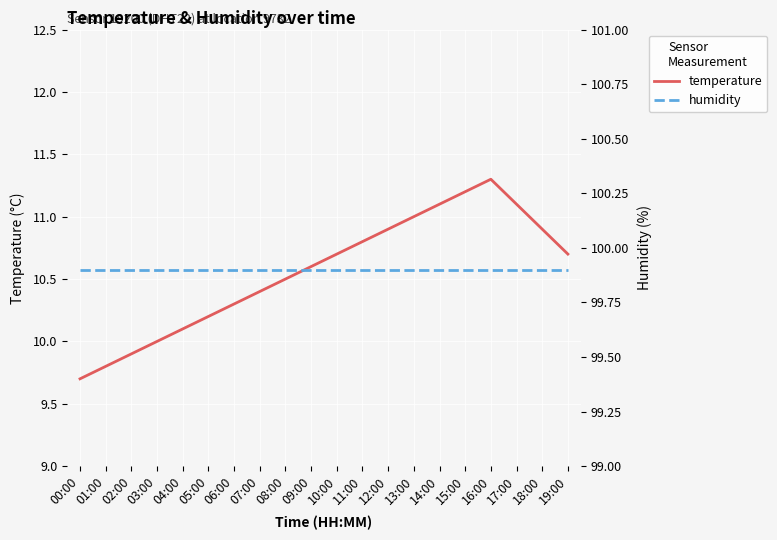

Reading left to right, list all the values displayed in this chart.

temperature: 9.7	9.8	9.9	10.0	10.1	10.2	10.3	10.4	10.5	10.6	10.7	10.8	10.9	11.0	11.1	11.2	11.3	11.1	10.9	10.7
humidity: 99.9	99.9	99.9	99.9	99.9	99.9	99.9	99.9	99.9	99.9	99.9	99.9	99.9	99.9	99.9	99.9	99.9	99.9	99.9	99.9